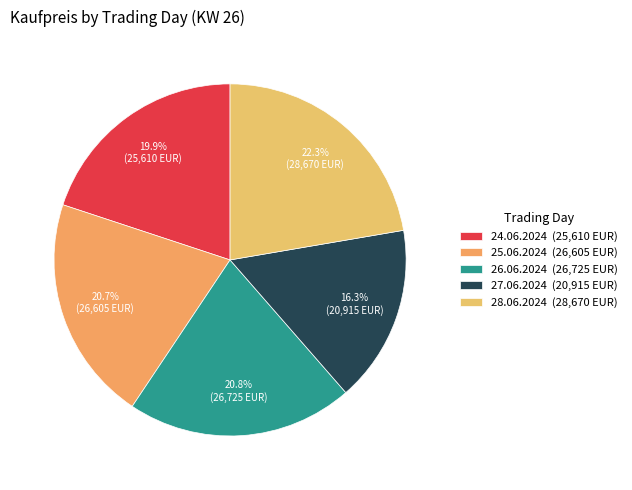

To the nearest percent, what is the average slice percentage?

20%